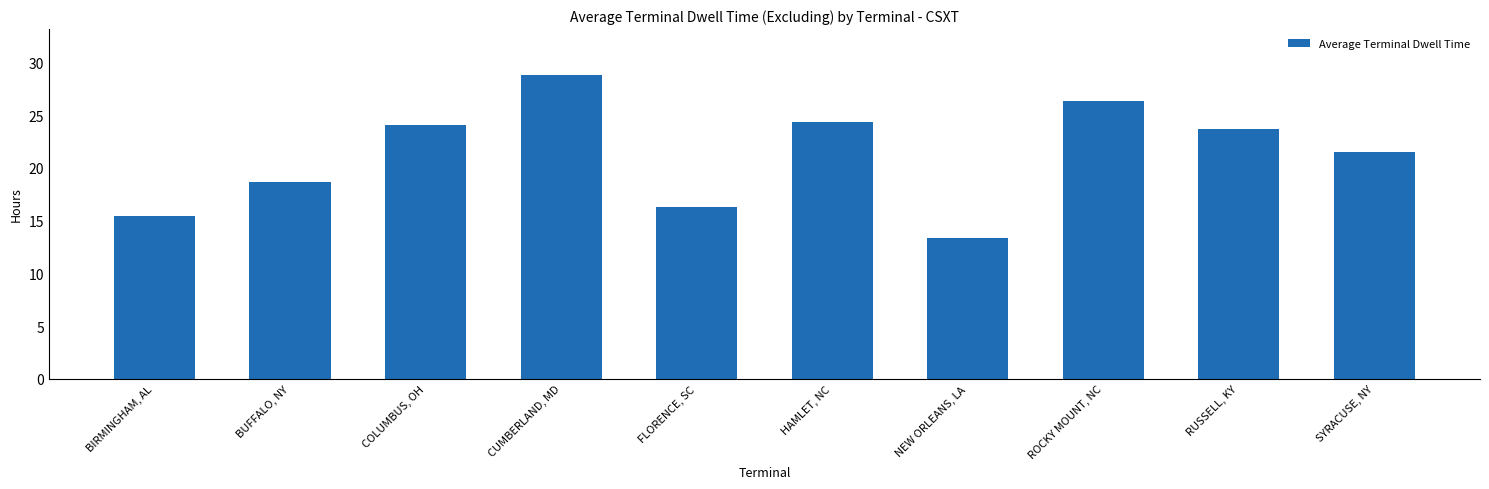

What is the greatest value displayed?

28.8